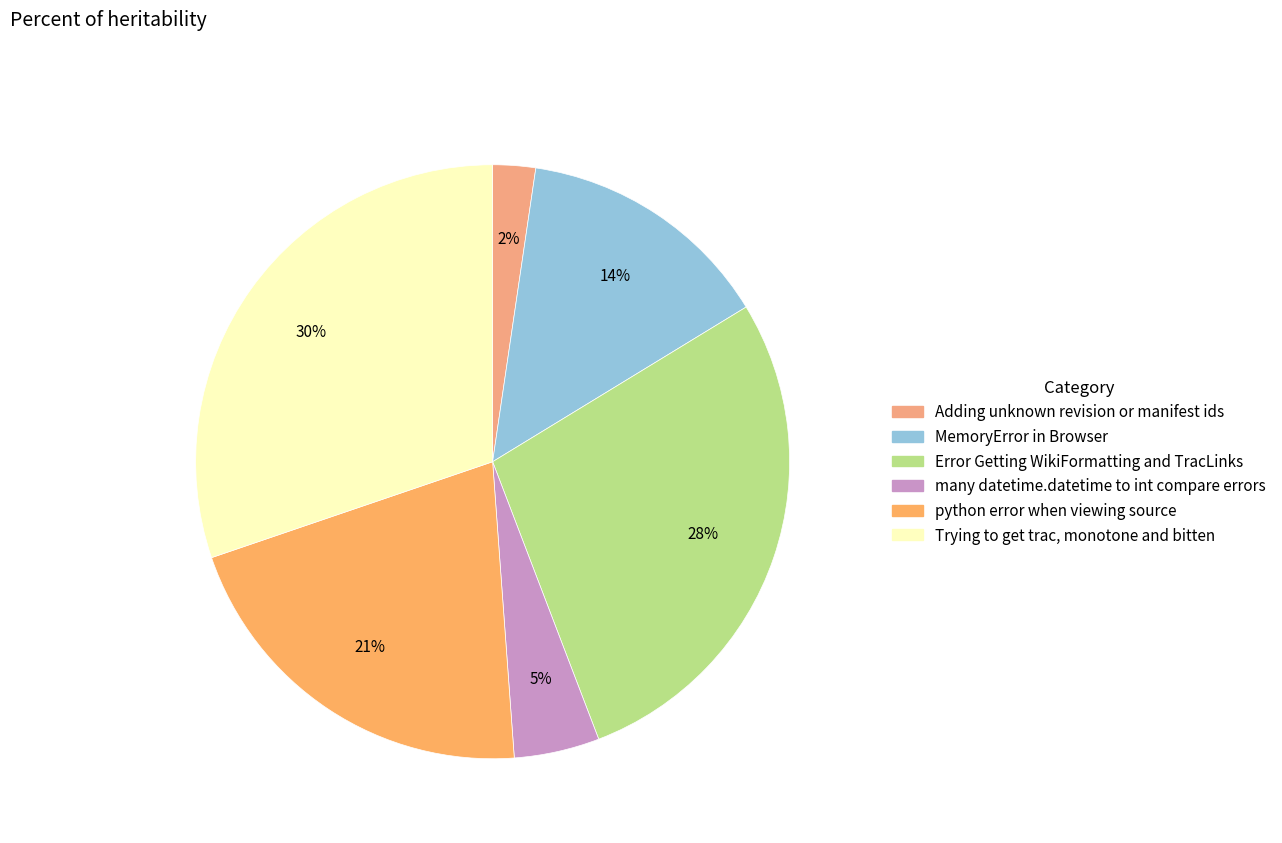

What is the smallest slice in the pie chart?

Adding unknown revision or manifest ids